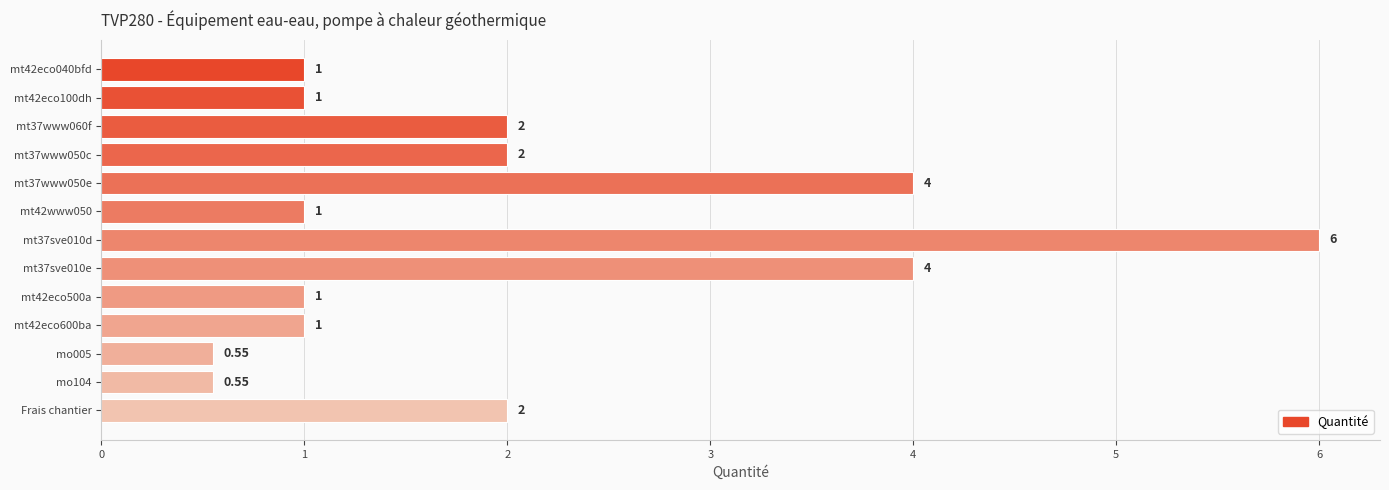

Approximately how many times larger is the value at mt42eco040bfd compared to mt42eco100dh?

1.0